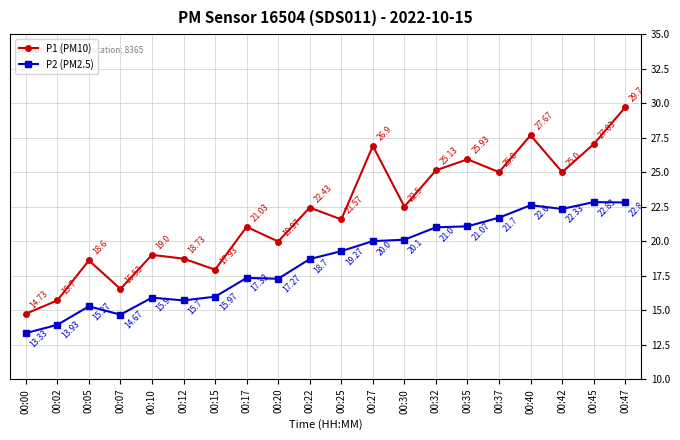

Read the P2 (PM2.5) value at 00:02.

13.9